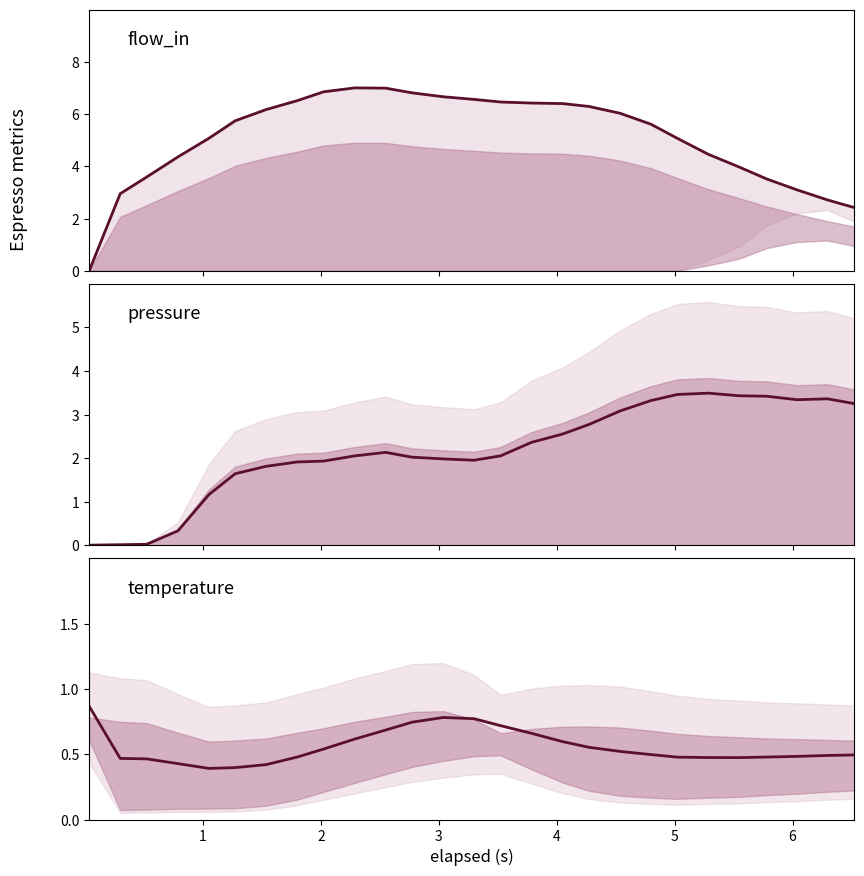

List the series in order of their peak value, lowest first.

temperature (line), pressure (line), flow_in (line)